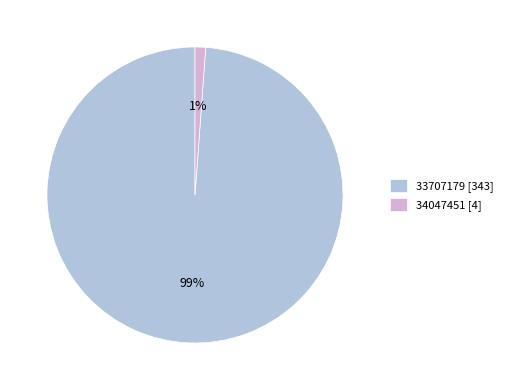

What percentage is the 34047451 slice, to the nearest percent?

1%